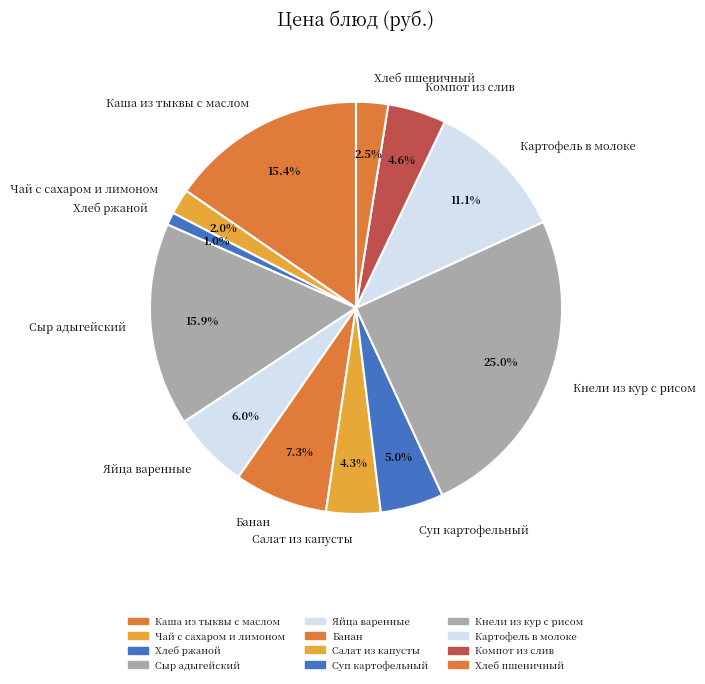

True or false: Картофель в молоке accounts for 11% of the total.

True